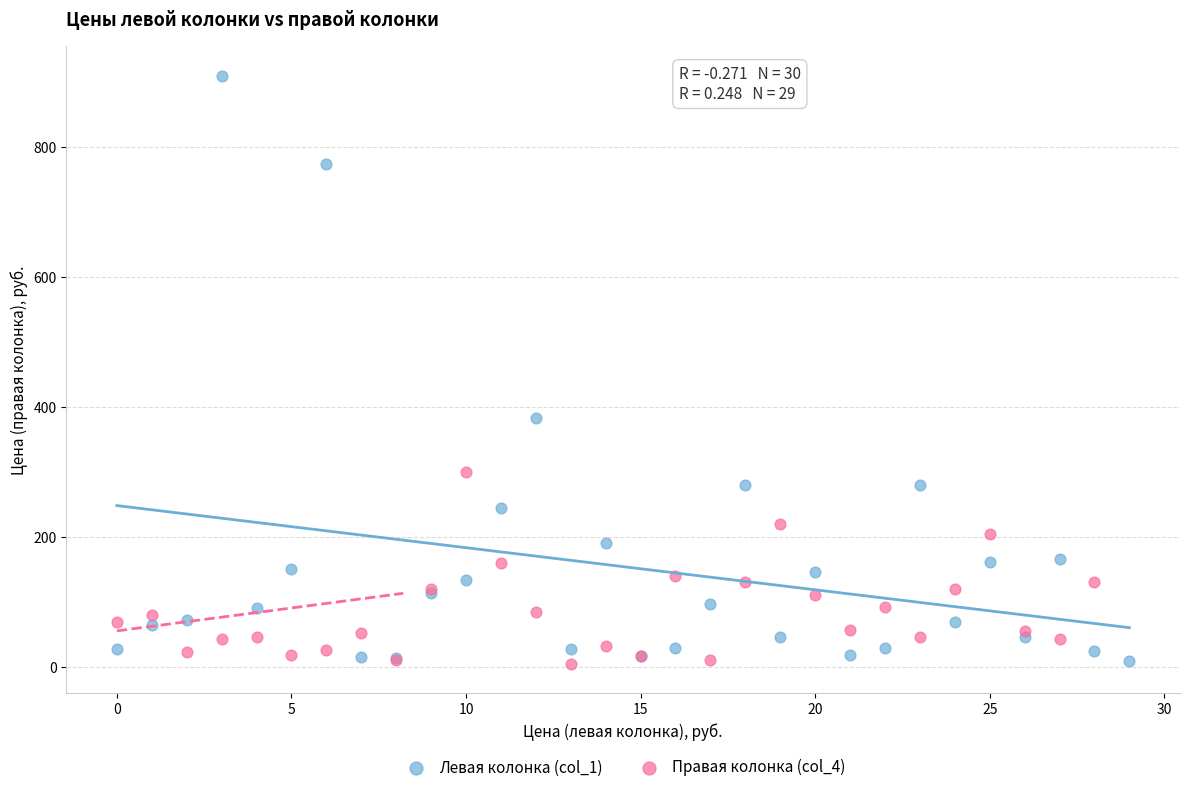

Which series has the widest spread of Y values?

Левая колонка (col_1)